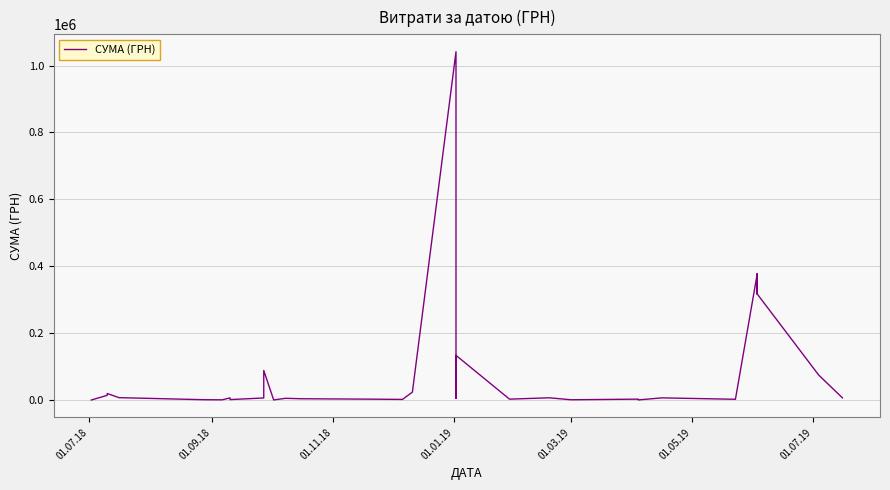

What is the sum of all values?

2919443.9